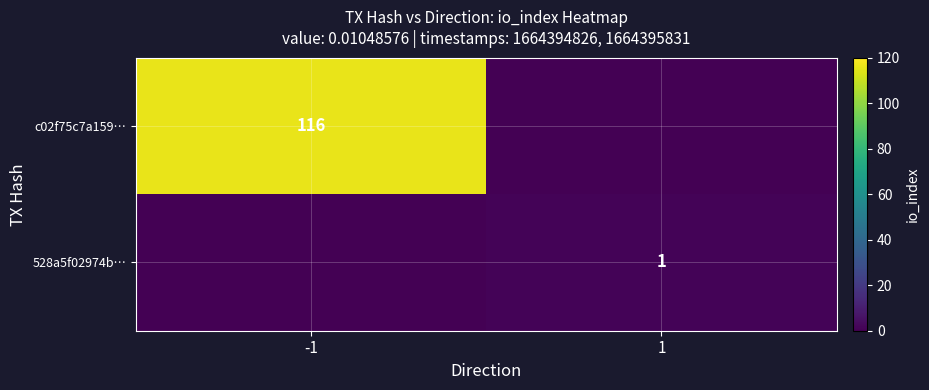

The 528a5f02974b… series shows 1 at 1. True or false?

True